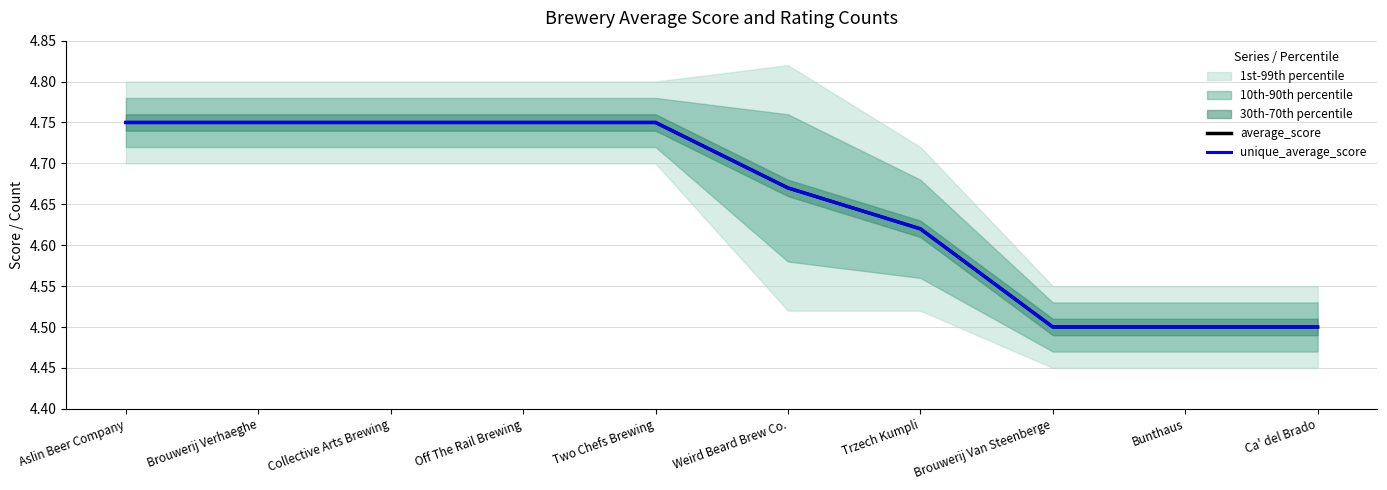

True or false: unique_average_score has a value of 4.8 at Aslin Beer Company.

True